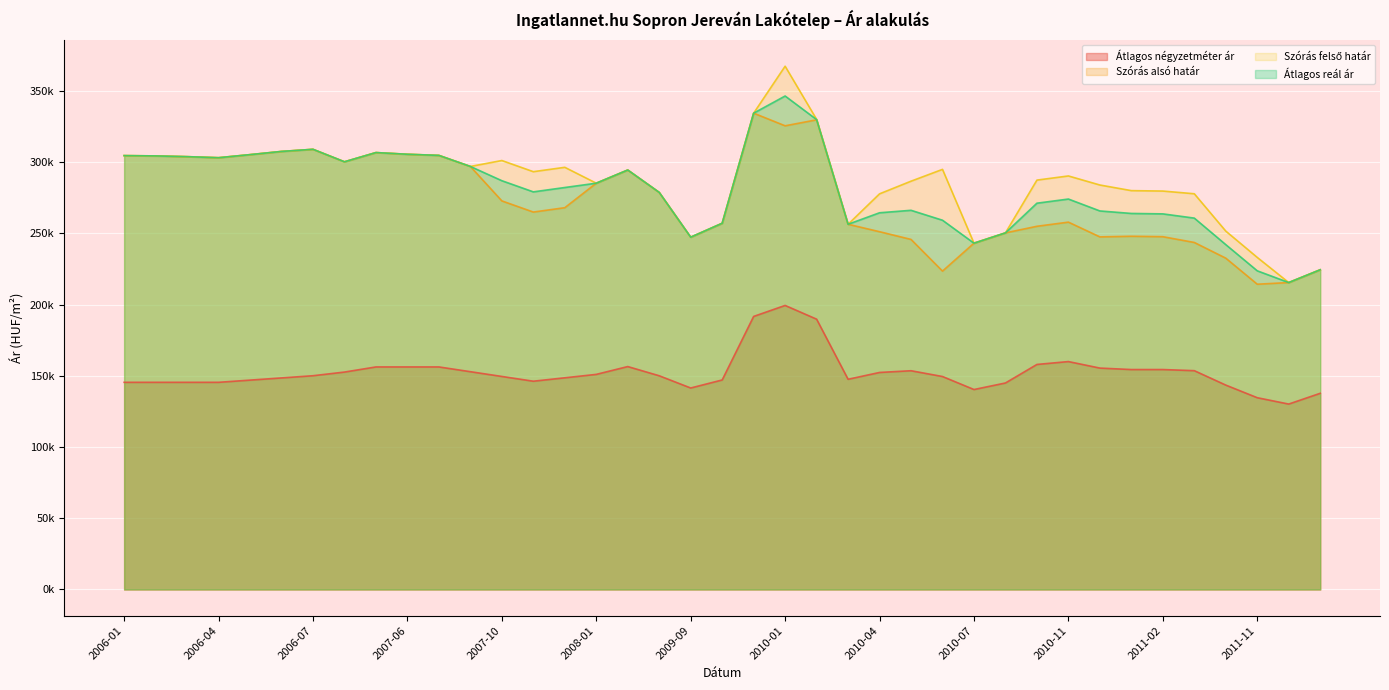

True or false: Szórás felső határ and Átlagos négyzetméter ár intersect in this chart.

False